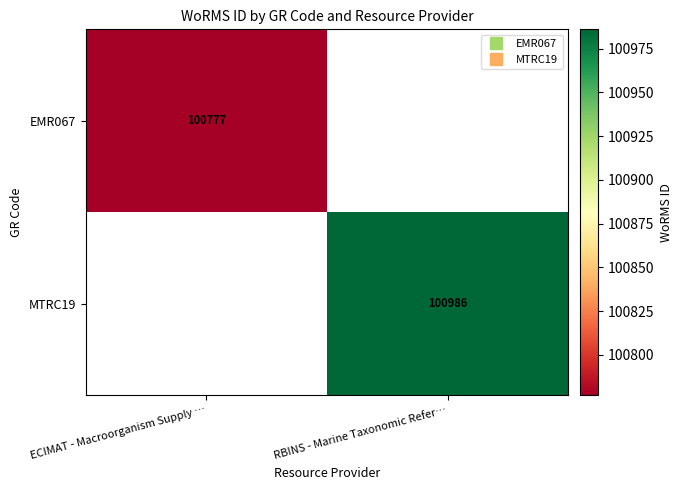

Which has a higher value, ECIMAT - Macroorganism Supply … or RBINS - Marine Taxonomic Refer…?

RBINS - Marine Taxonomic Refer…